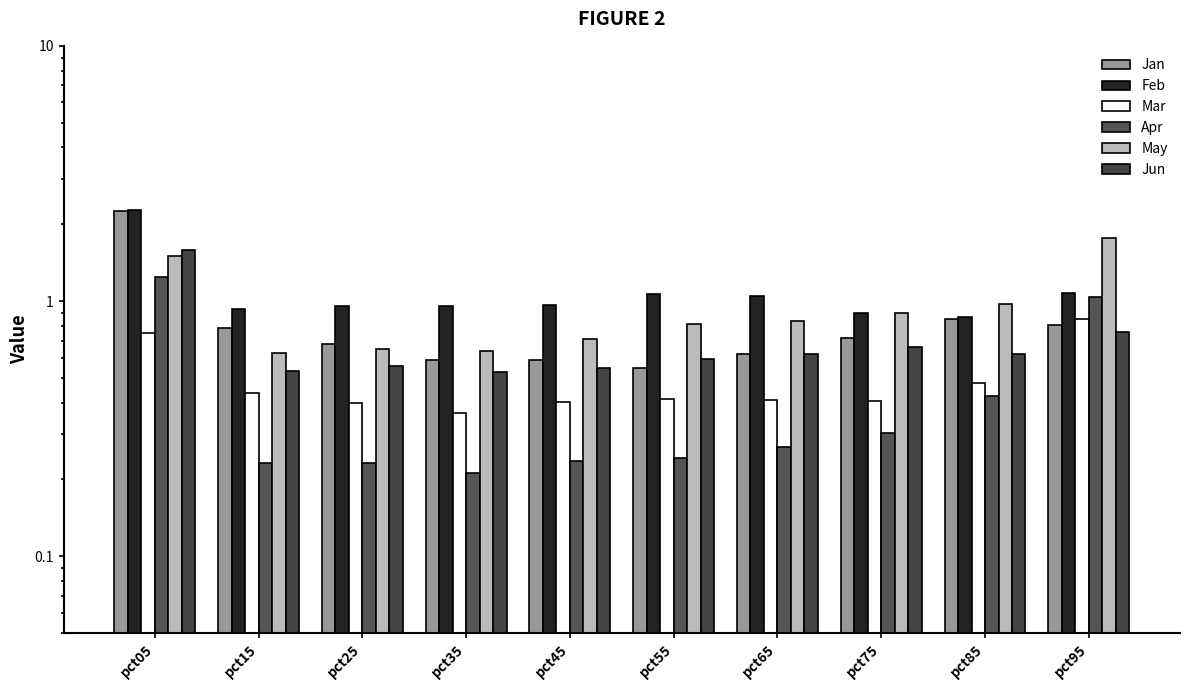

Is it true that Mar equals 0.9 at pct95?

True